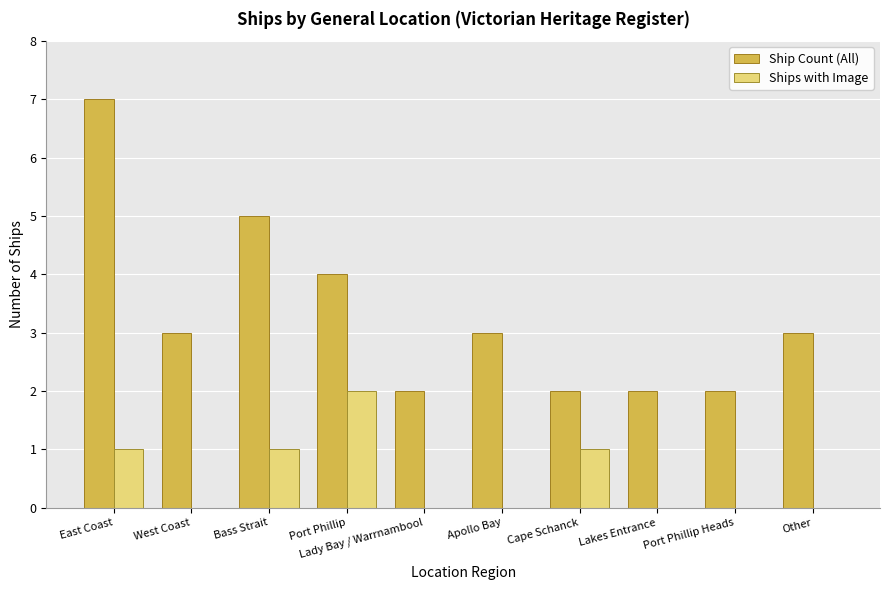

Count the number of data series in this chart.

2